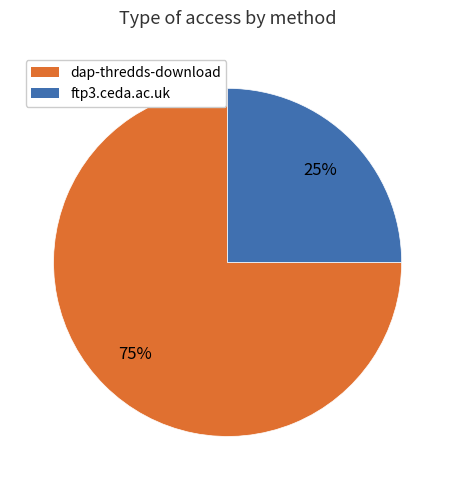

What is the ratio of the value at dap-thredds-download to the value at ftp3.ceda.ac.uk?

3.0